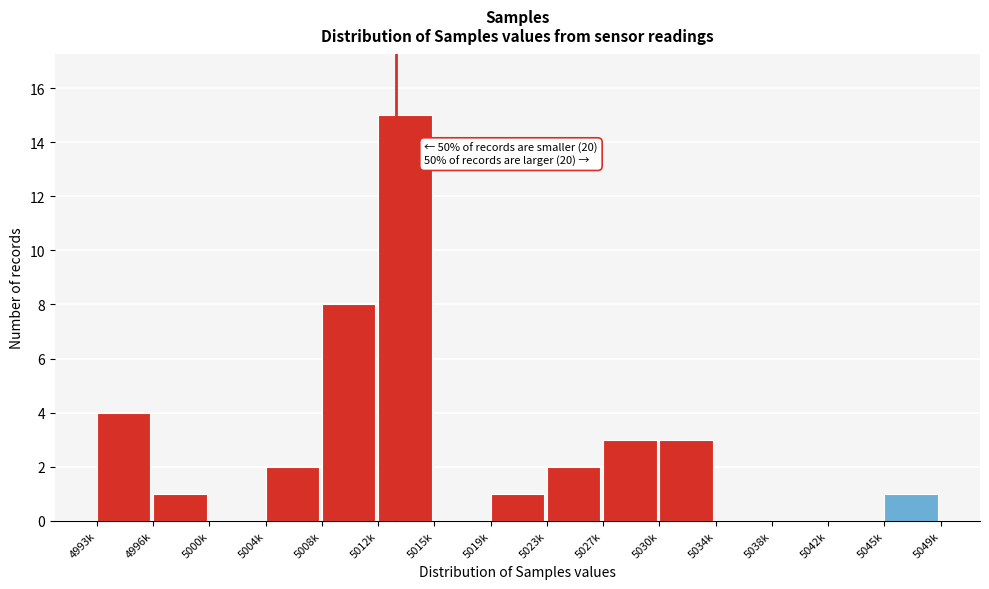

Reading left to right, list all the values displayed in this chart.

4993k=4	4996k=1	5000k=0	5004k=2	5008k=8	5012k=15	5015k=0	5019k=1	5023k=2	5027k=3	5030k=3	5034k=0	5038k=0	5042k=0	5045k=1